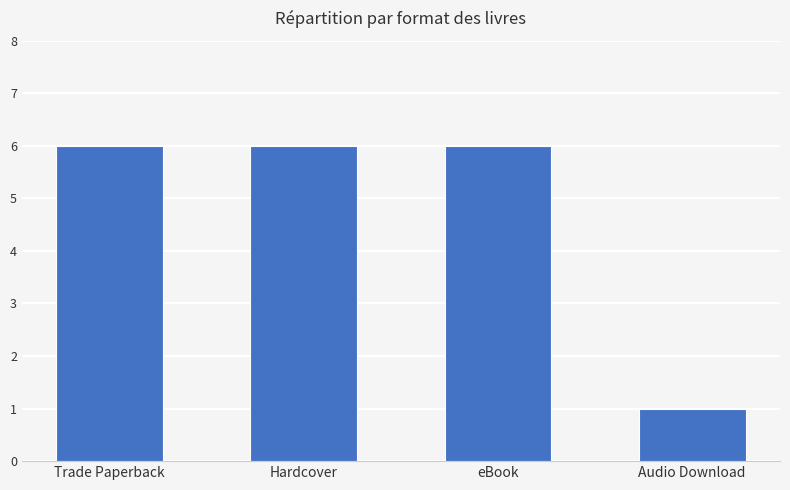

What value does the data have at Trade Paperback?

6